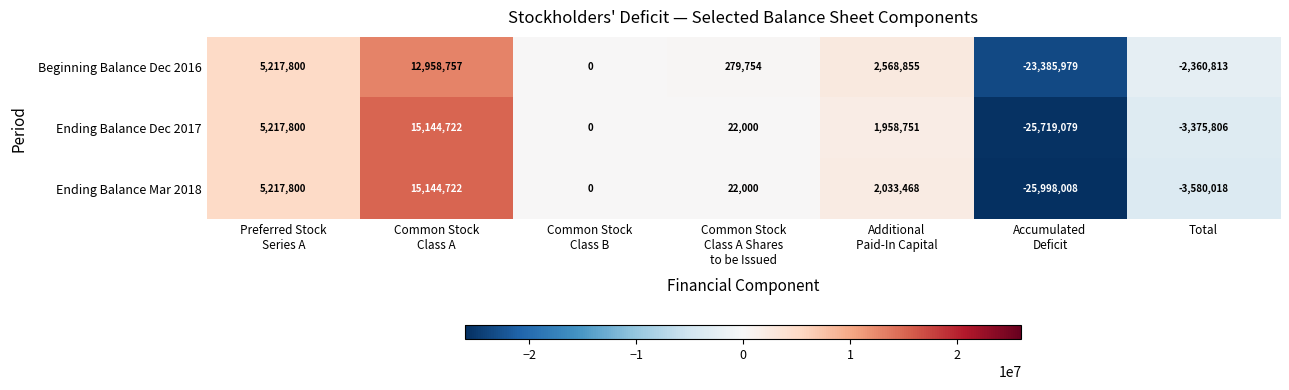

Between Common Stock
Class A and Additional
Paid-In Capital, which series saw the biggest shift?

Ending Balance Dec 2017